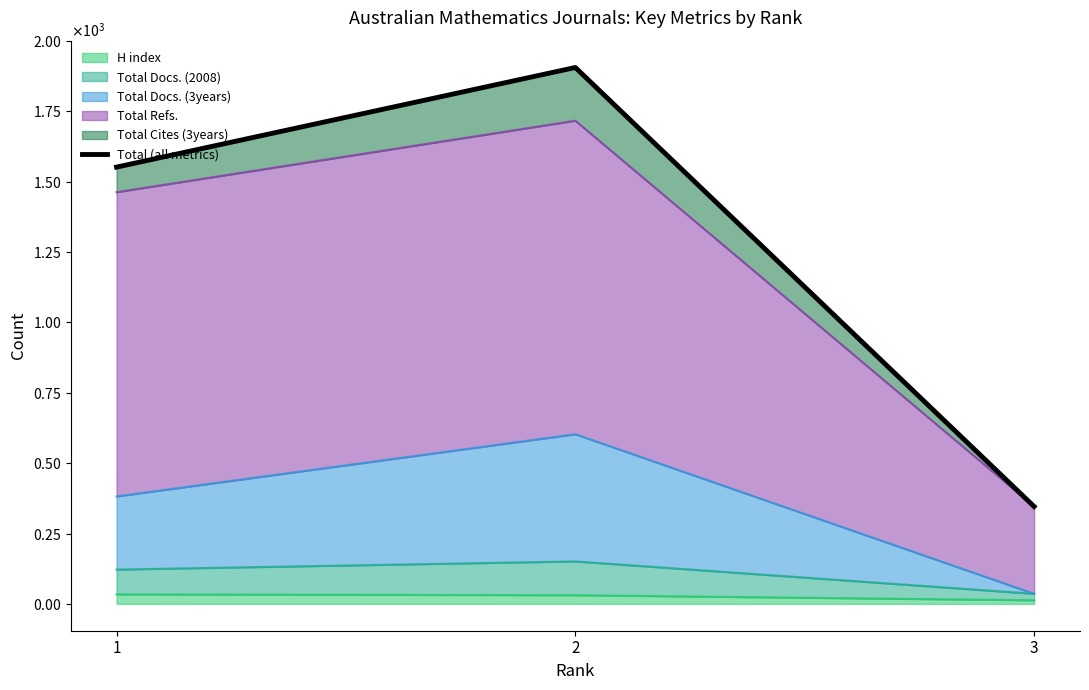

Approximately how many times larger is the value at 3 compared to 1?

0.2